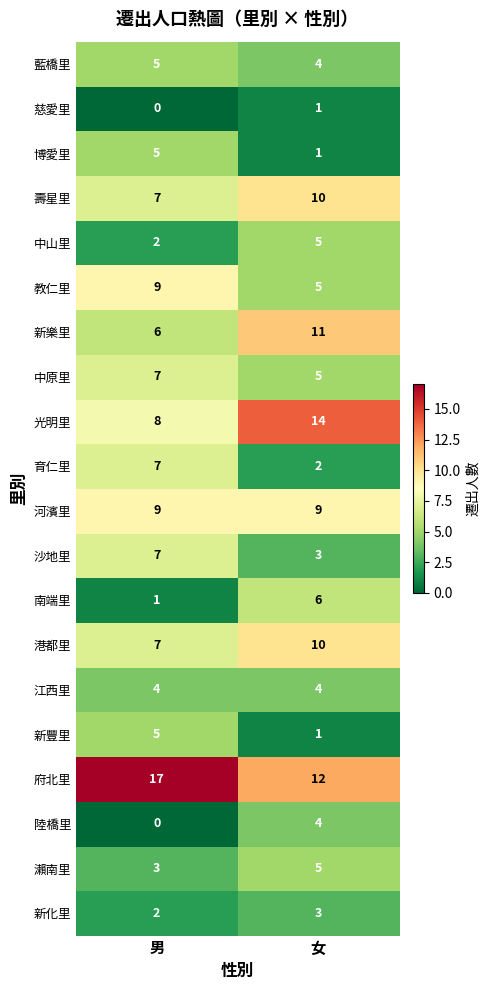

What value does the 新豐里 series have at 男?

5